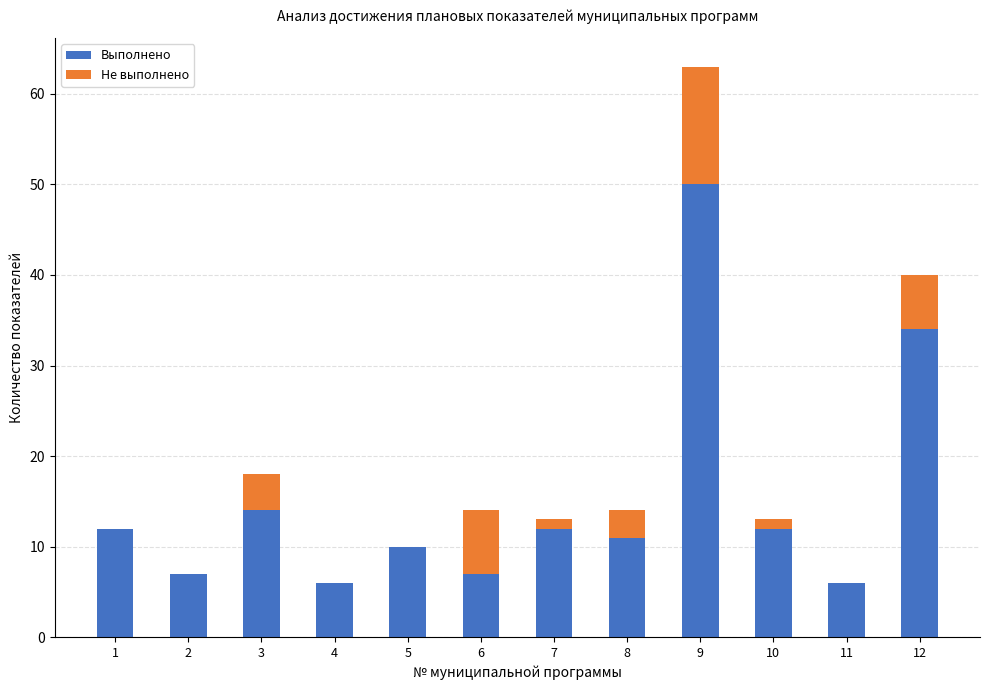

True or false: Выполнено has a value of 7 at 2.

True